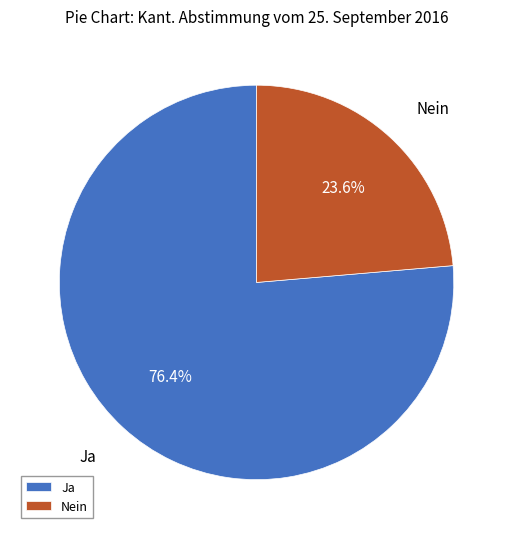

Which has a higher value, Nein or Ja?

Ja